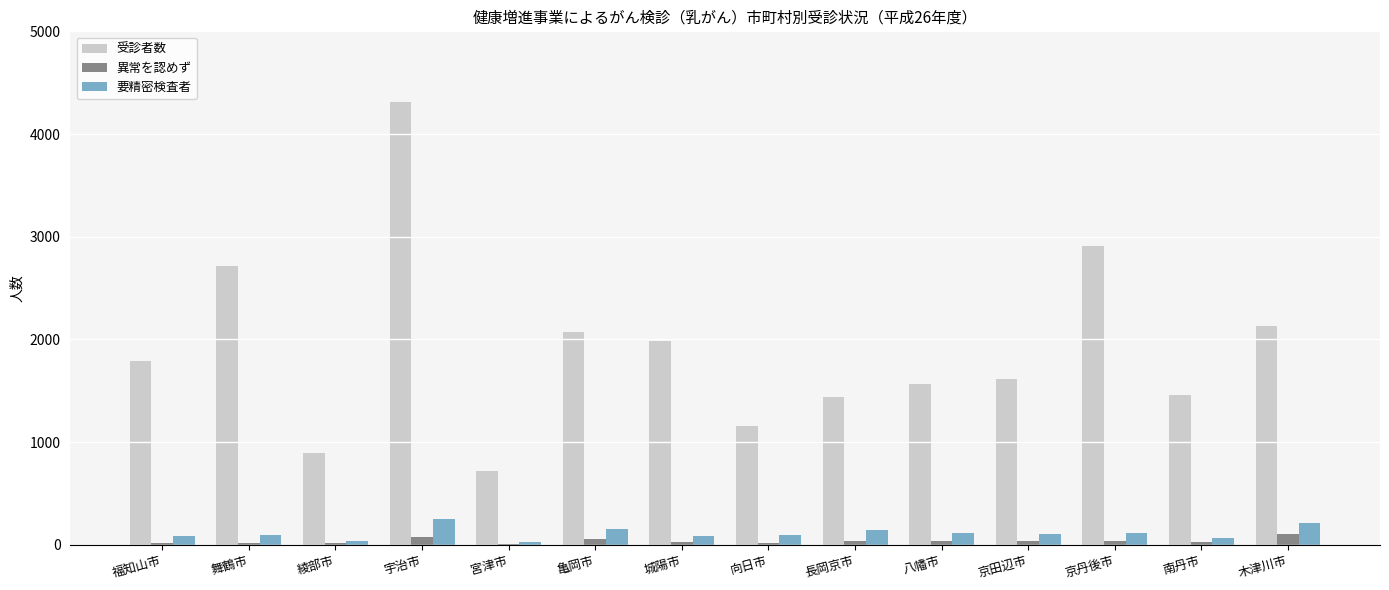

At which category is the sum across all series the highest?

宇治市